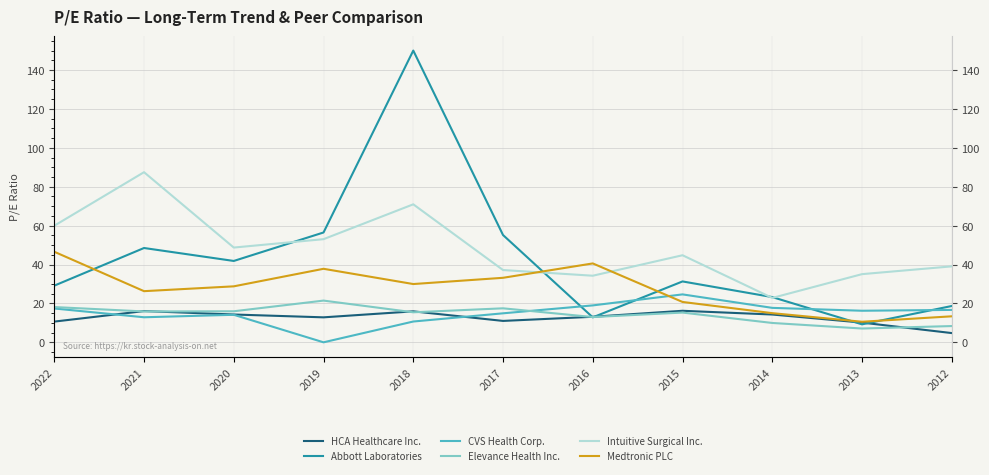

Which label corresponds to the largest value in the chart?

2018